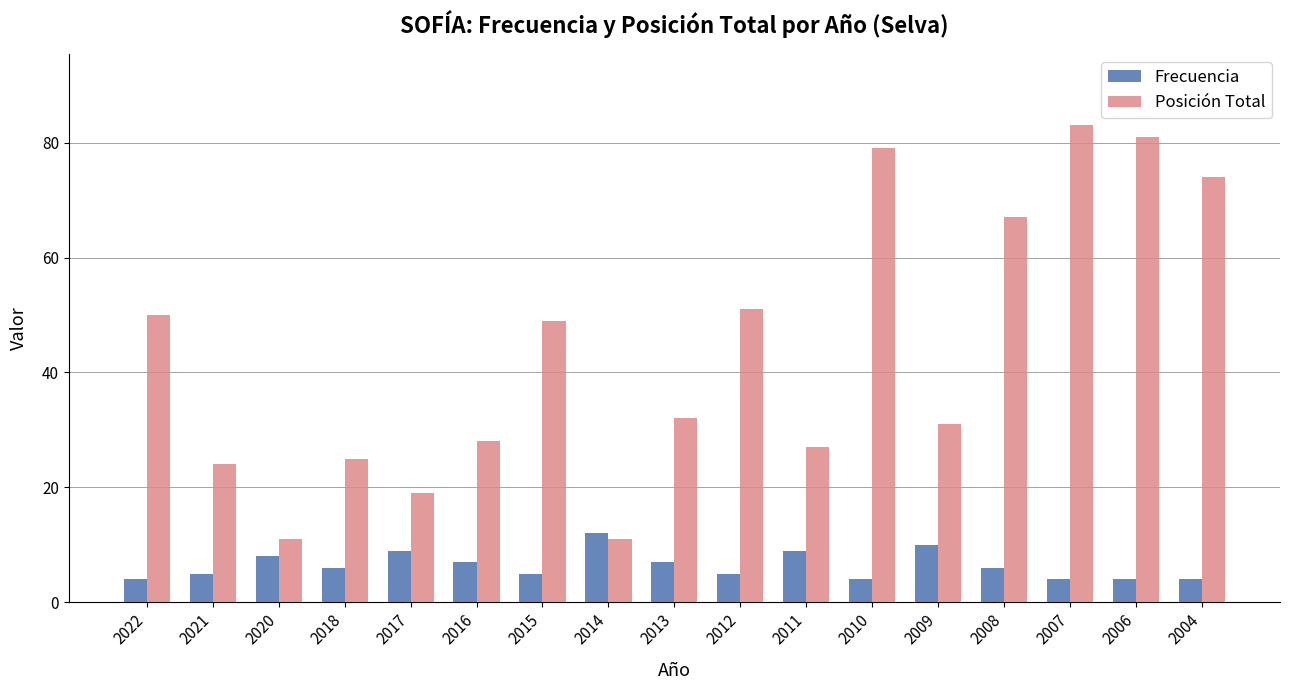

Does the chart contain stacked bars?

No